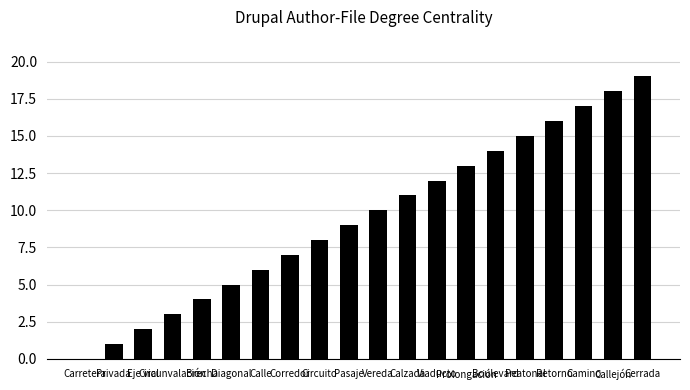

Reading left to right, list all the values displayed in this chart.

Carretera=0	Privada=1	Eje vial=2	Circunvalación=3	Brecha=4	Diagonal=5	Calle=6	Corredor=7	Circuito=8	Pasaje=9	Vereda=10	Calzada=11	Viaducto=12	Prolongación=13	Boulevard=14	Peatonal=15	Retorno=16	Camino=17	Callejón=18	Cerrada=19